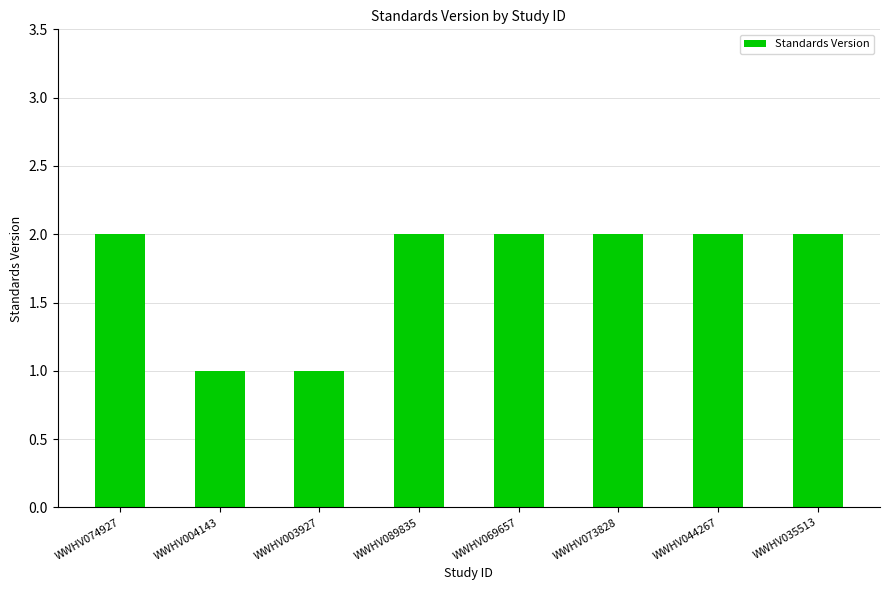

What is the sum of all values?

14